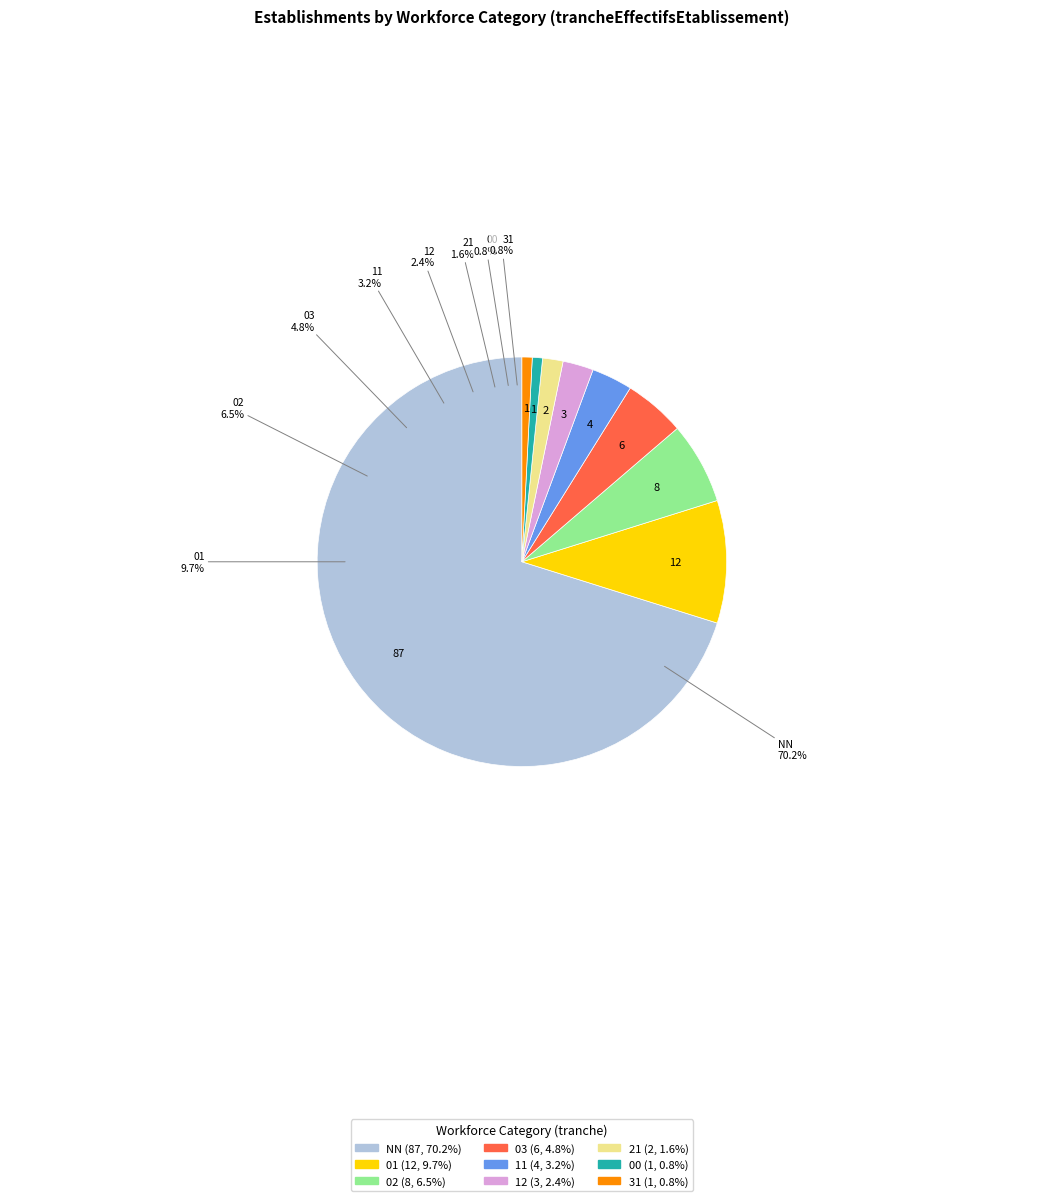

What is the change in value from NN to 31?

-86